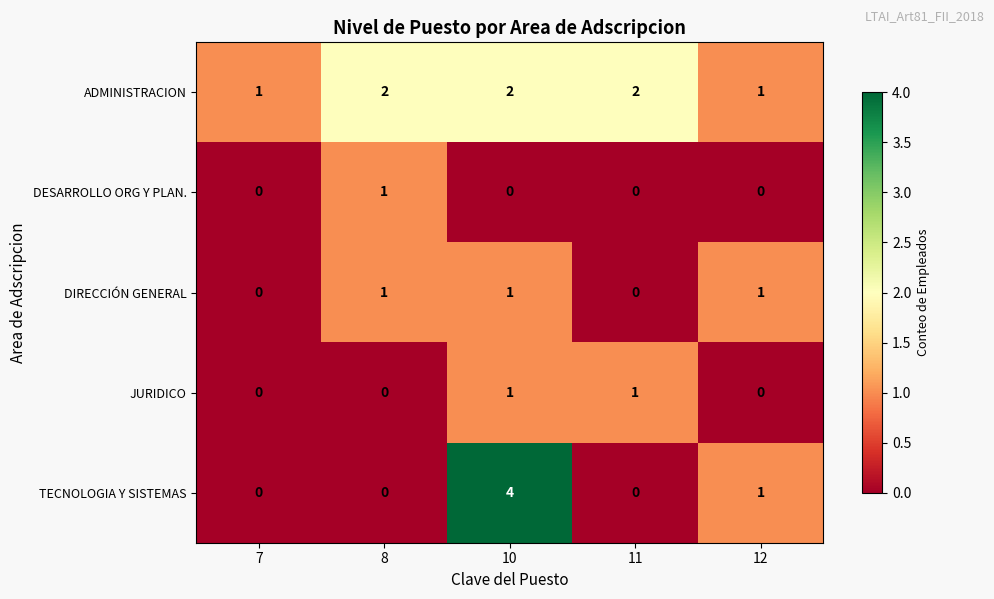

Is it true that DESARROLLO ORG Y PLAN. equals 0 at 10?

True